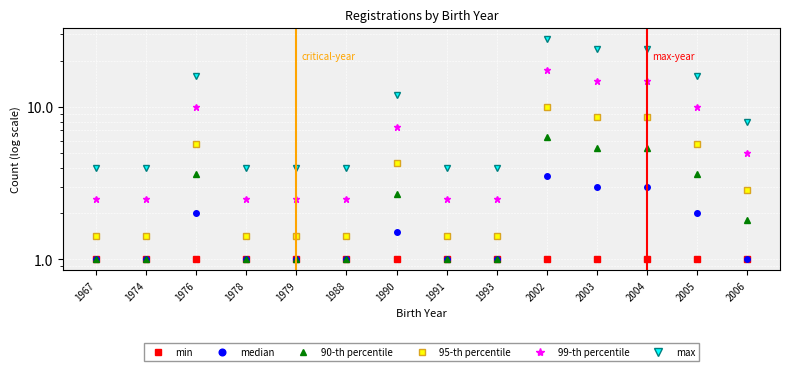

What is the difference between the 95-th percentile values at 1991 and 1976?

4.3